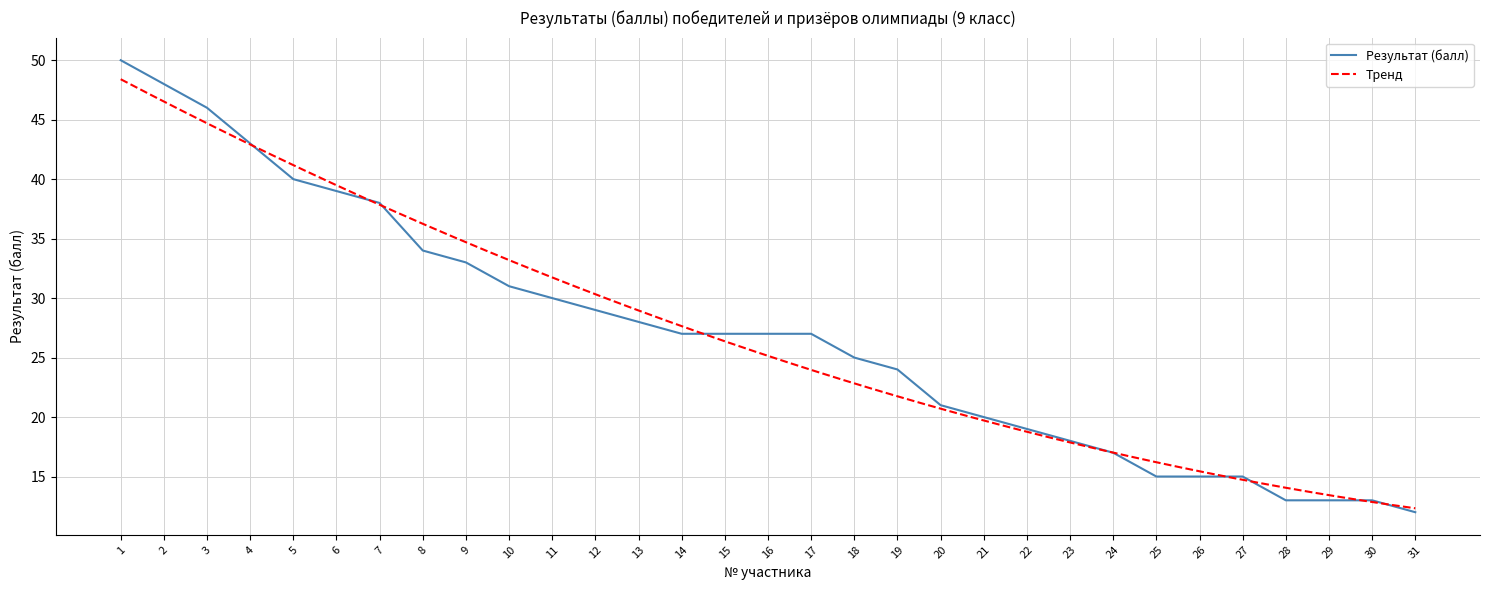

Reading right to left, list all the values displayed in this chart.

31=12	30=13	29=13	28=13	27=15	26=15	25=15	24=17	23=18	22=19	21=20	20=21	19=24	18=25	17=27	16=27	15=27	14=27	13=28	12=29	11=30	10=31	9=33	8=34	7=38	6=39	5=40	4=43	3=46	2=48	1=50